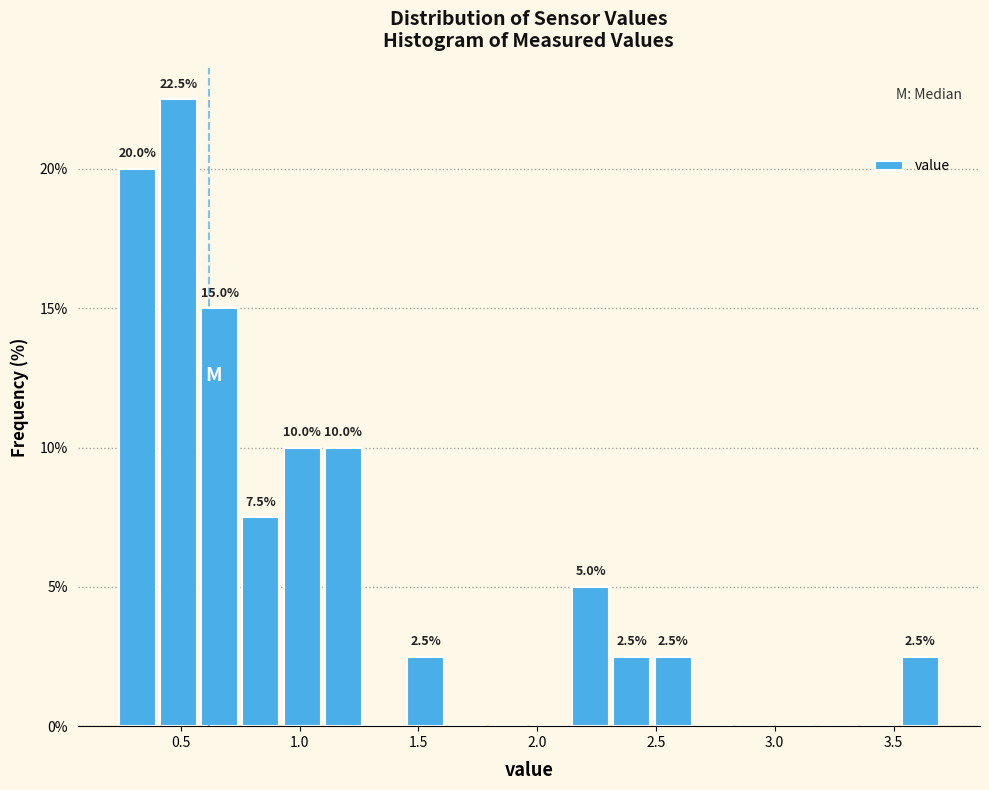

Read against the x-axis, roughly where is the centre of the tallest bar?

0.50